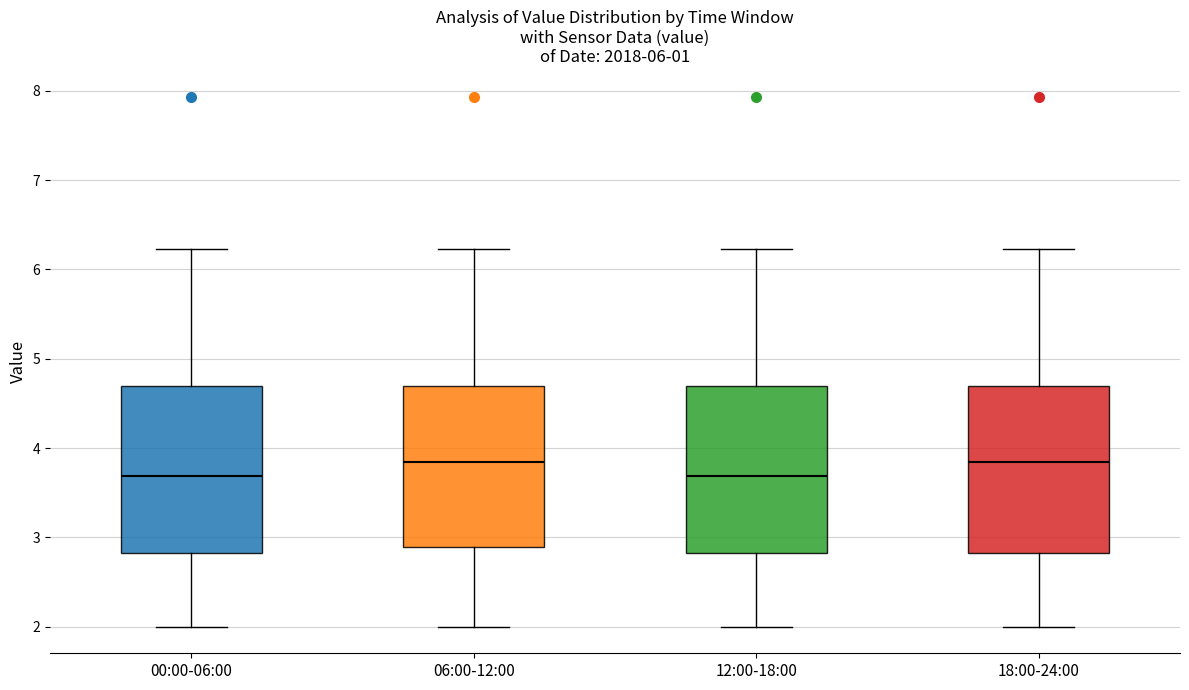

Where is the upper edge of the box for 18:00-24:00 on the y-axis? The values are not printed on the chart, so give them approximately, as read against the axis.

4.7